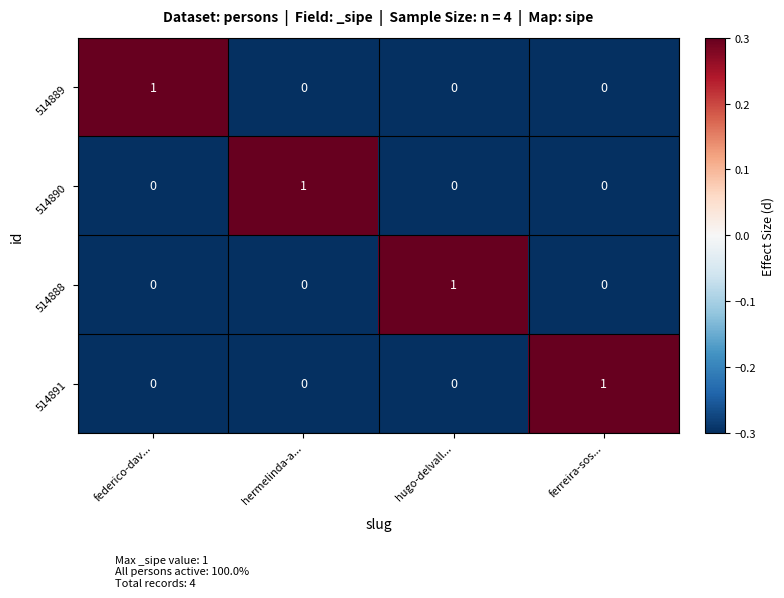

What is the greatest value displayed?

1